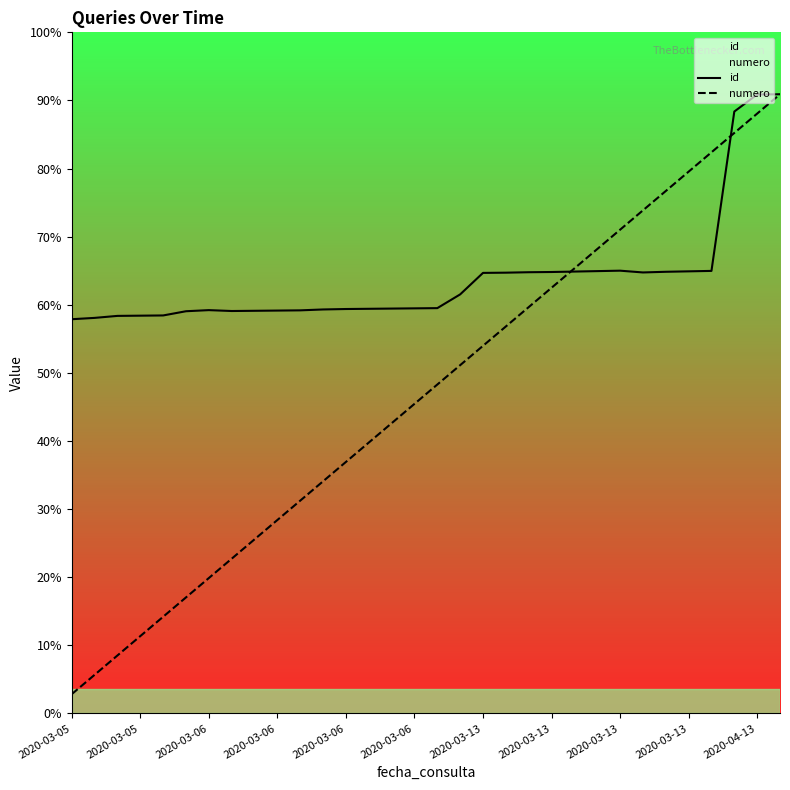

What is the sum of the numero values at 2020-03-05 and 15?

18.0